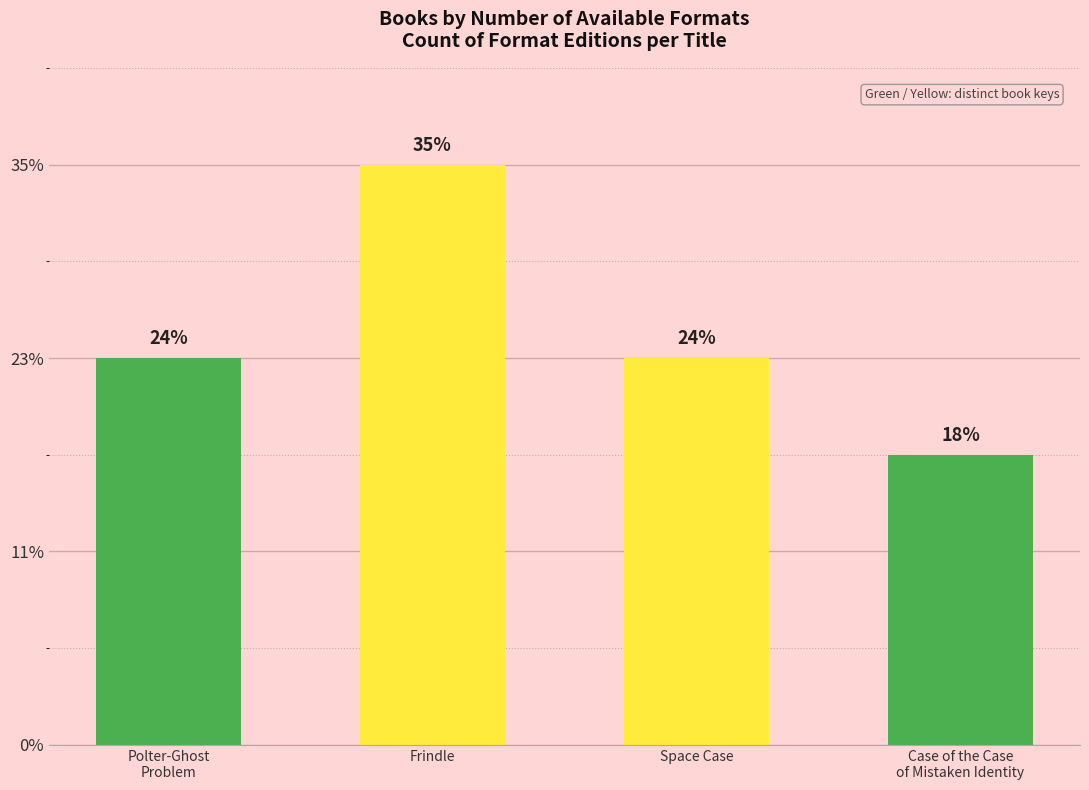

Does the chart contain any negative values?

No